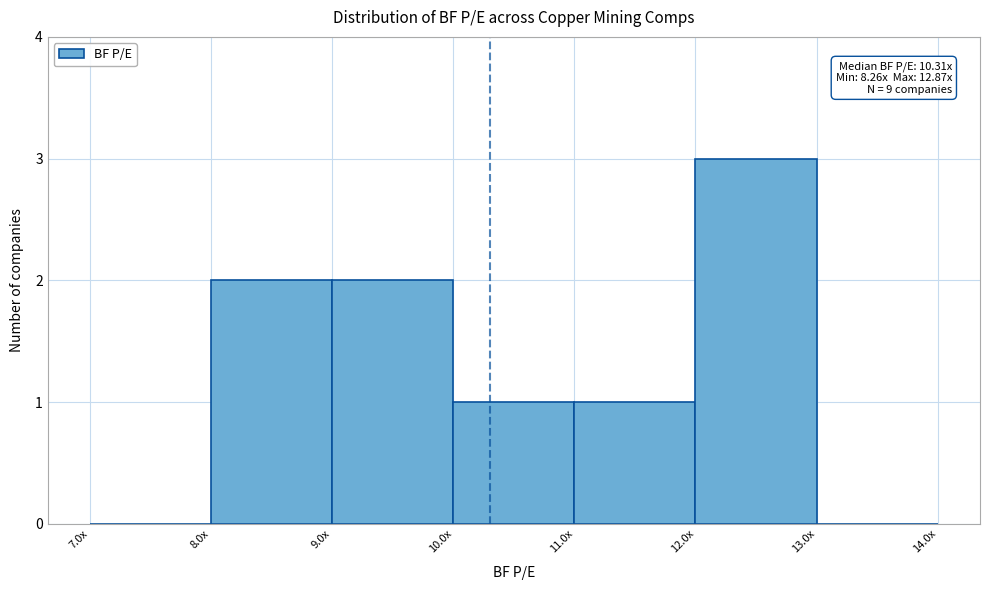

Reading left to right, transcribe all the data shown in this chart.

7.0x=0	8.0x=2	9.0x=2	10.0x=1	11.0x=1	12.0x=3	13.0x=0